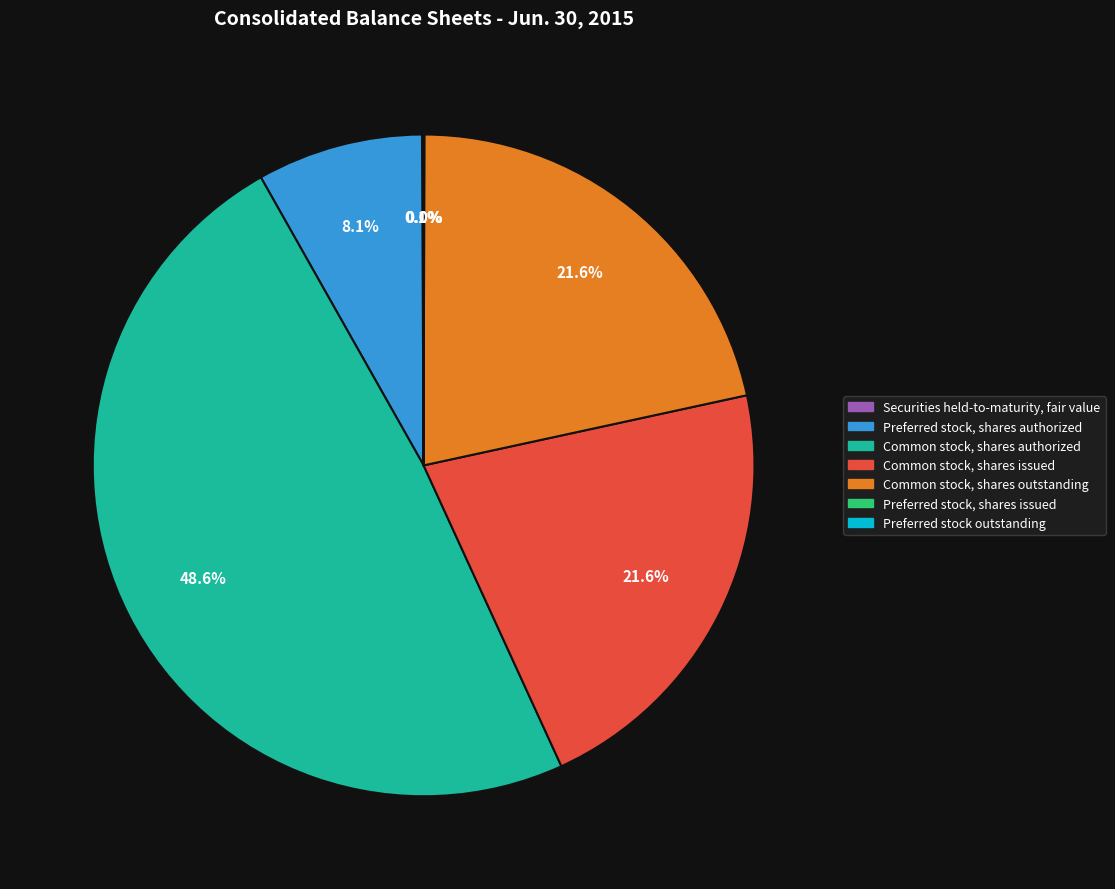

To the nearest percent, what is the difference between the Common stock, shares authorized and Common stock, shares outstanding slice percentages?

27%